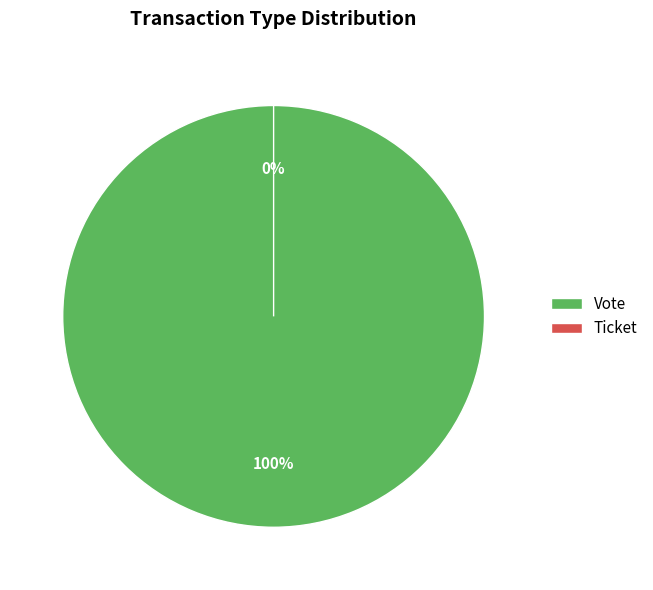

What portion of the pie excludes Ticket?

100.0%